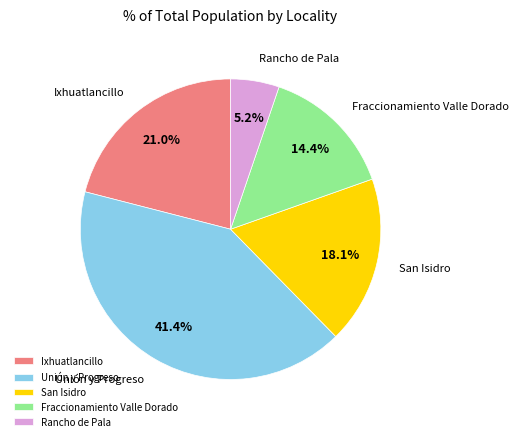

What is the smallest slice in the pie chart?

Rancho de Pala